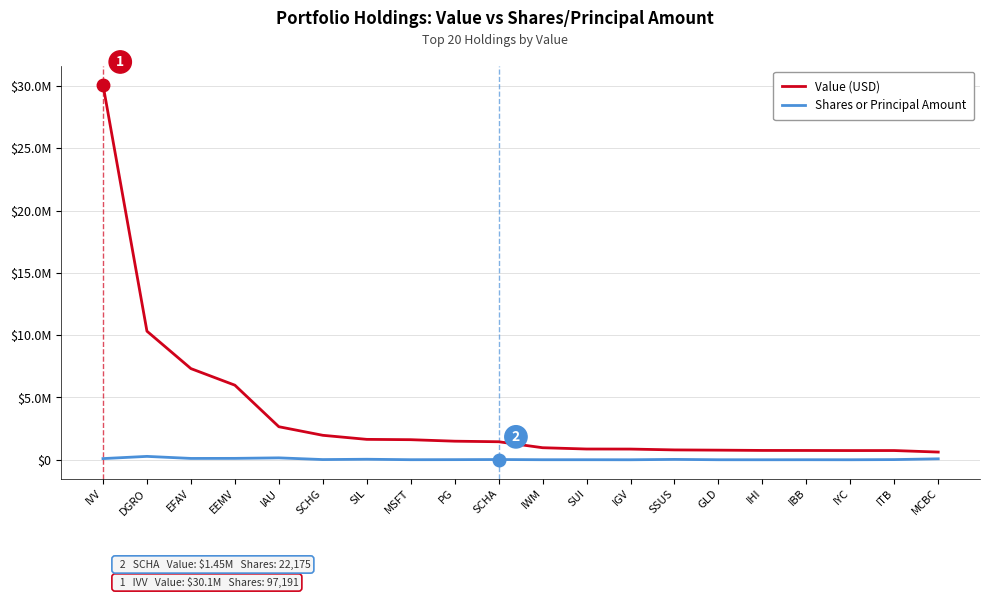

At which category is the sum across all series the highest?

IVV